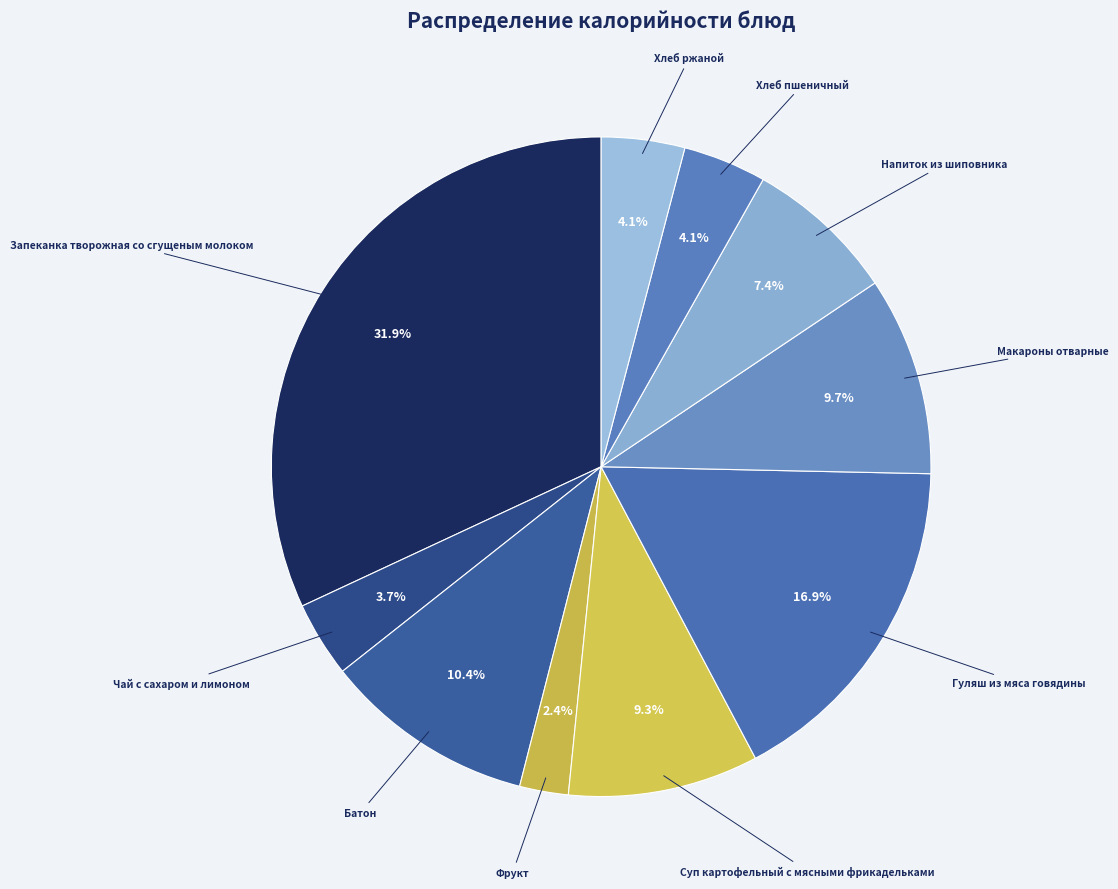

Which category has the smallest portion of the pie?

Фрукт